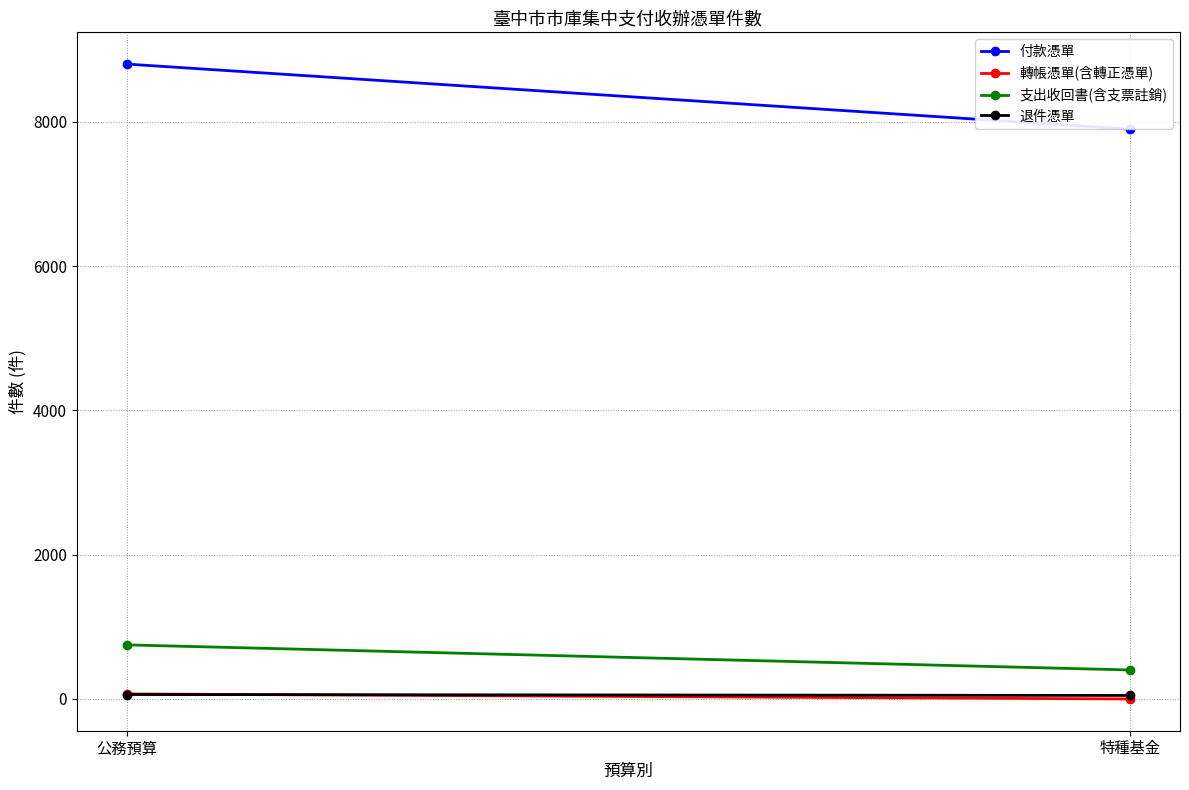

How many categories are shown in the chart?

2